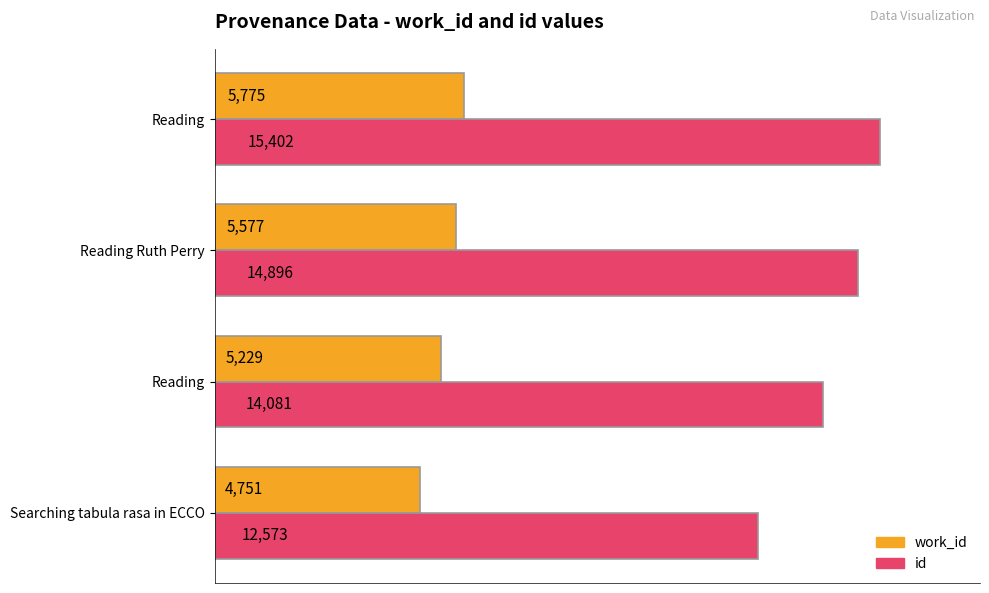

What is the difference between the second highest and minimum values in the id series?

2323